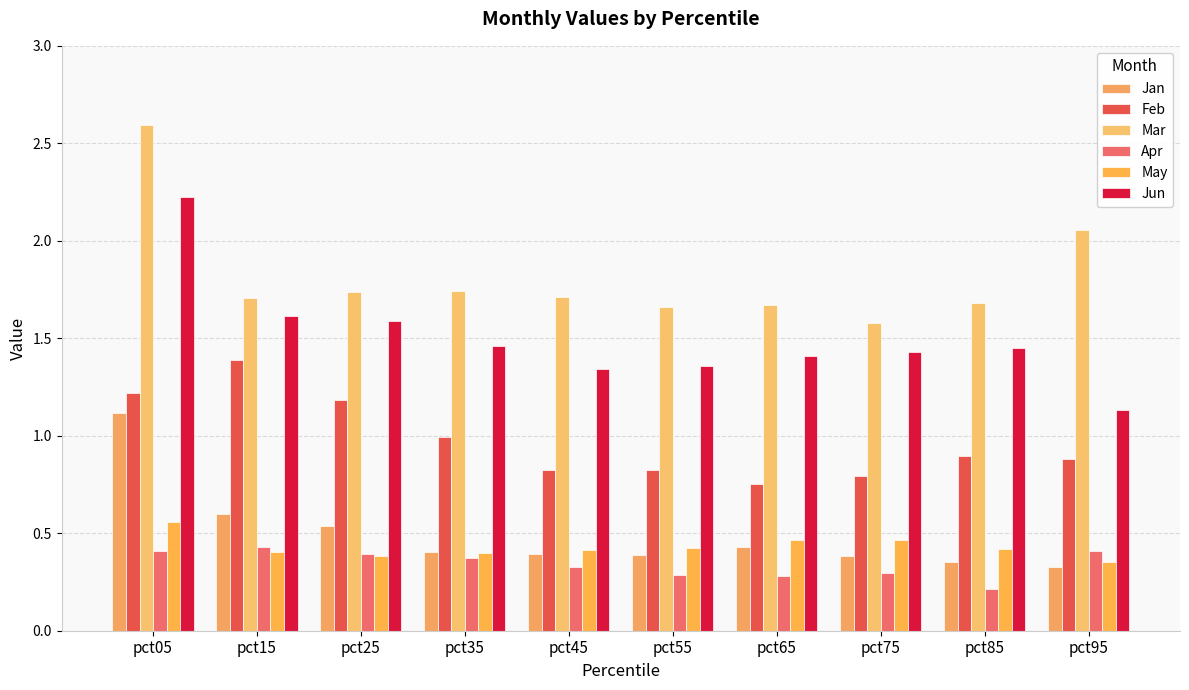

Which has a higher value, pct55 or pct95?

pct55